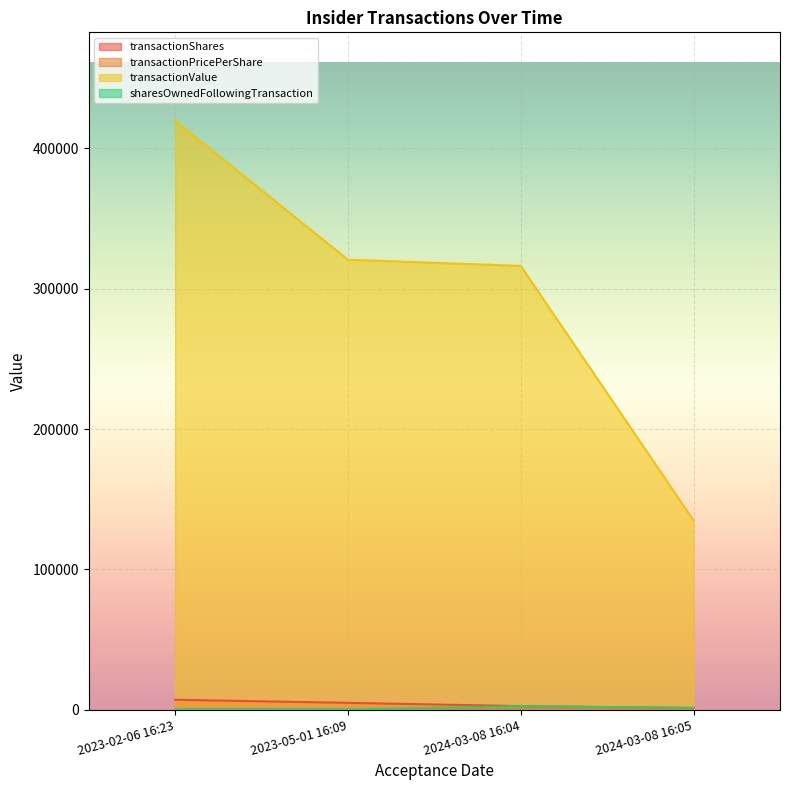

True or false: transactionValue and transactionShares intersect in this chart.

False